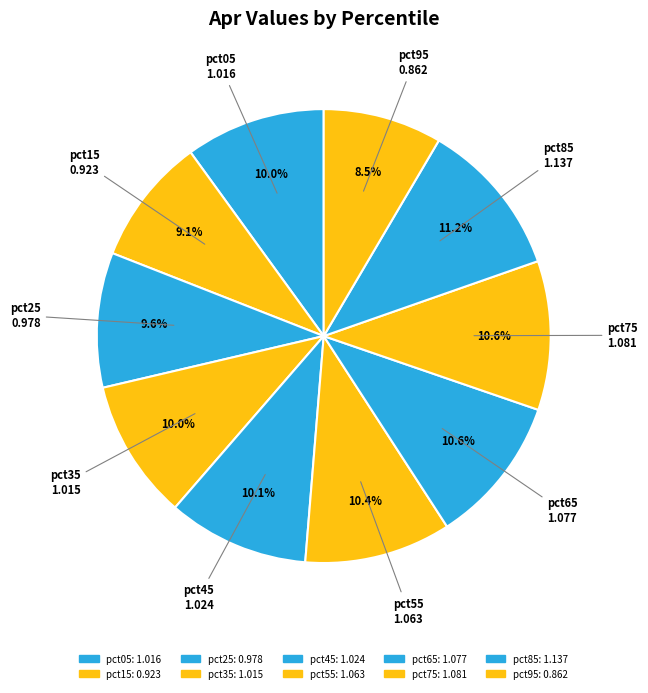

To the nearest percent, what is the average slice percentage?

10%